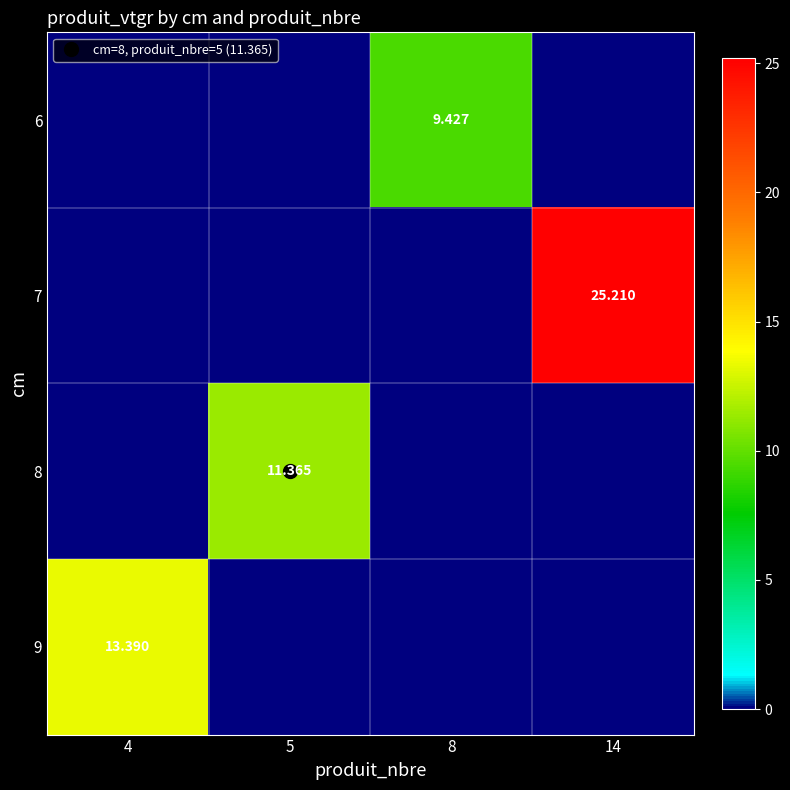

Is the value of 8 at 4 greater than the value of 9 at 5?

No